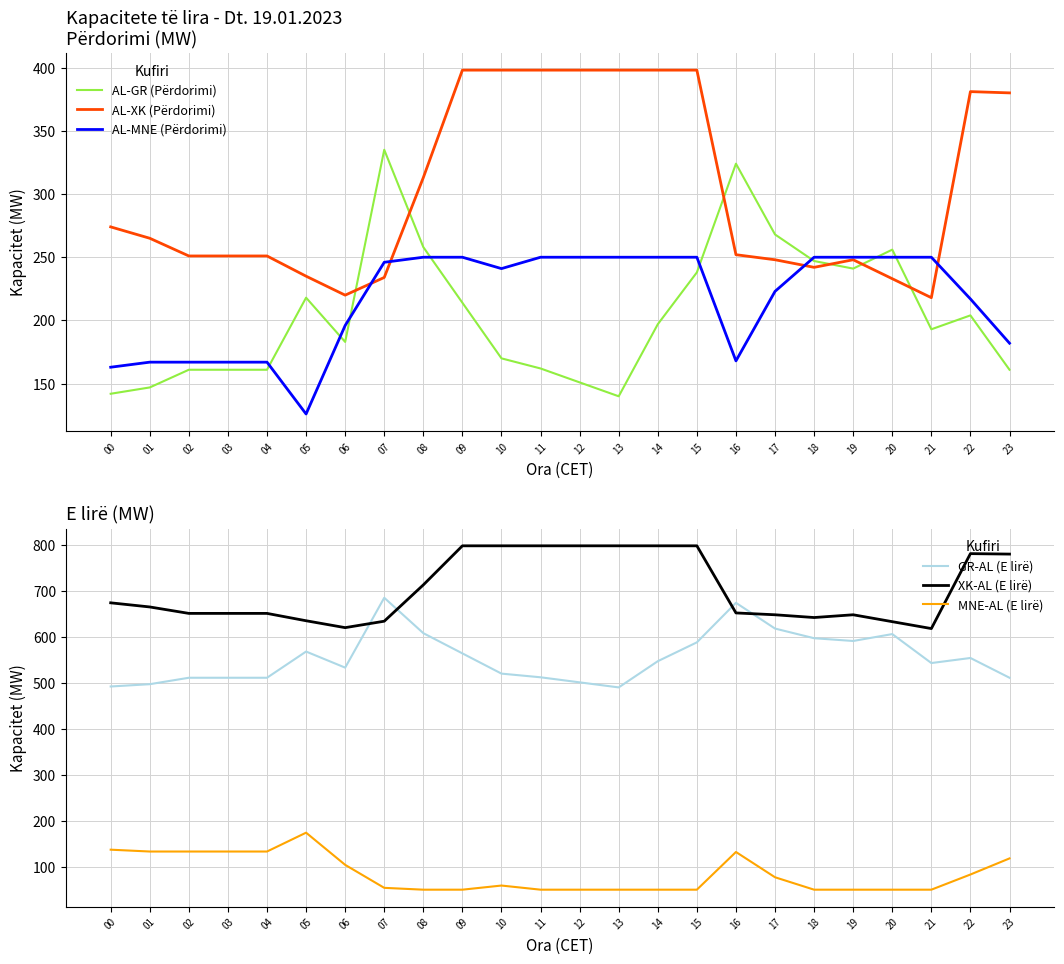

How many times do MNE-AL (E lirë) and AL-MNE (Përdorimi) cross each other?

2